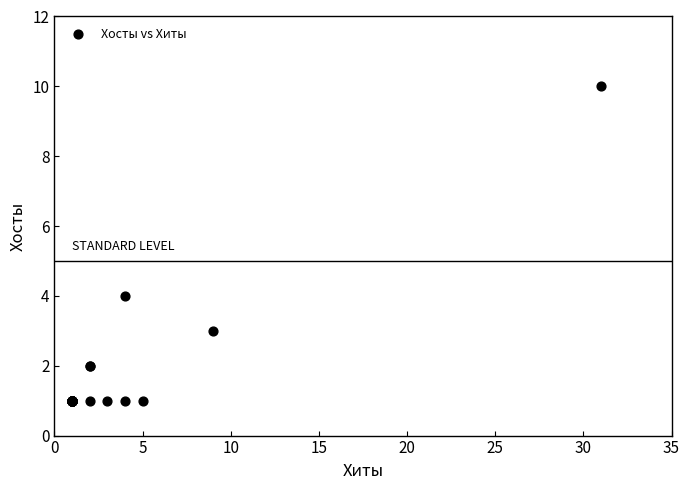

What Y value in the scatter plot is closest to 5?

4